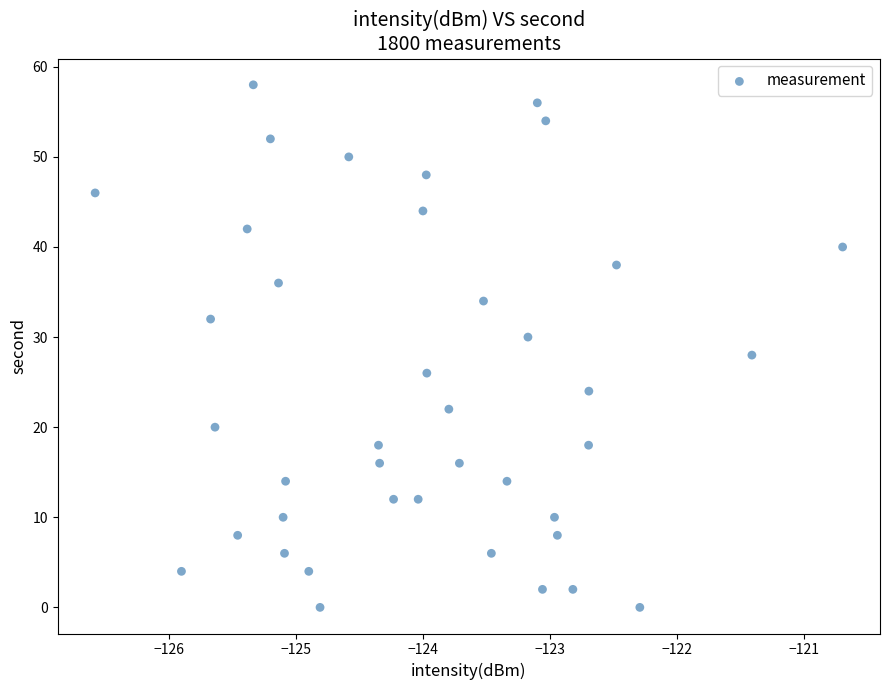

What is the range of Y values (max minus min)?

58